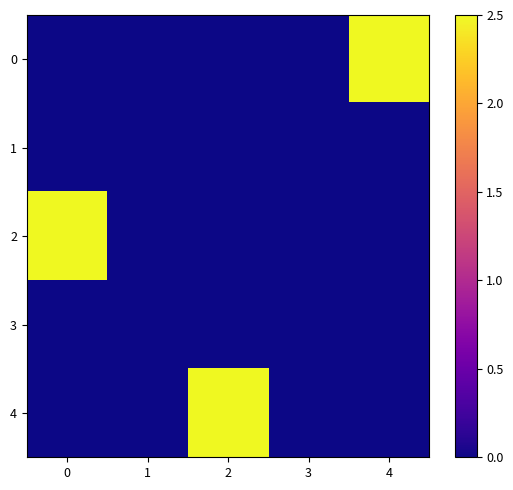

How many data points does each series have?

5